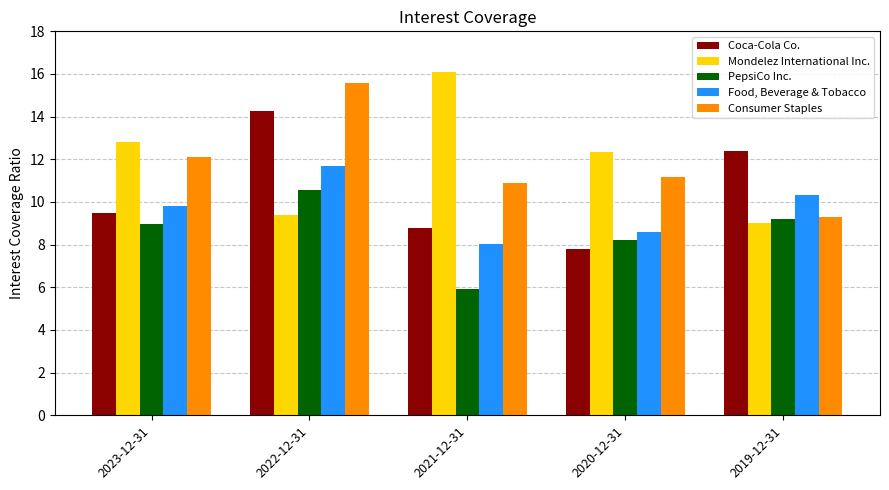

What are all the series names shown in the legend?

Coca-Cola Co., Mondelez International Inc., PepsiCo Inc., Food, Beverage & Tobacco, Consumer Staples